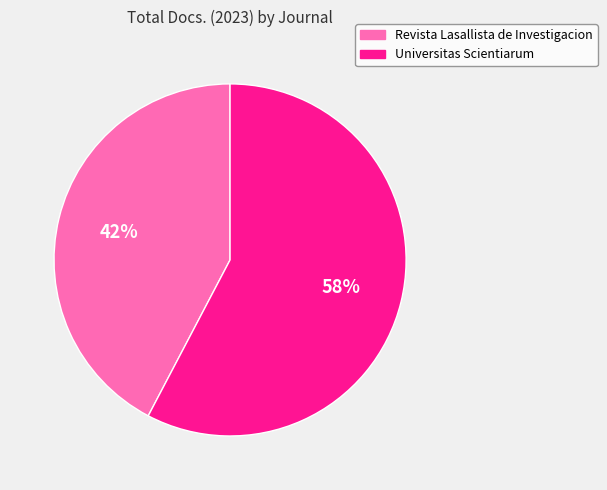

Is it true that Revista Lasallista de Investigacion is 42% of the pie?

True